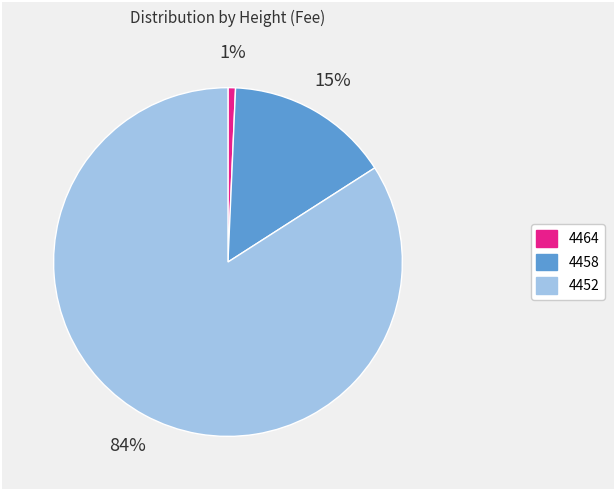

What is the largest slice in the pie chart?

4452